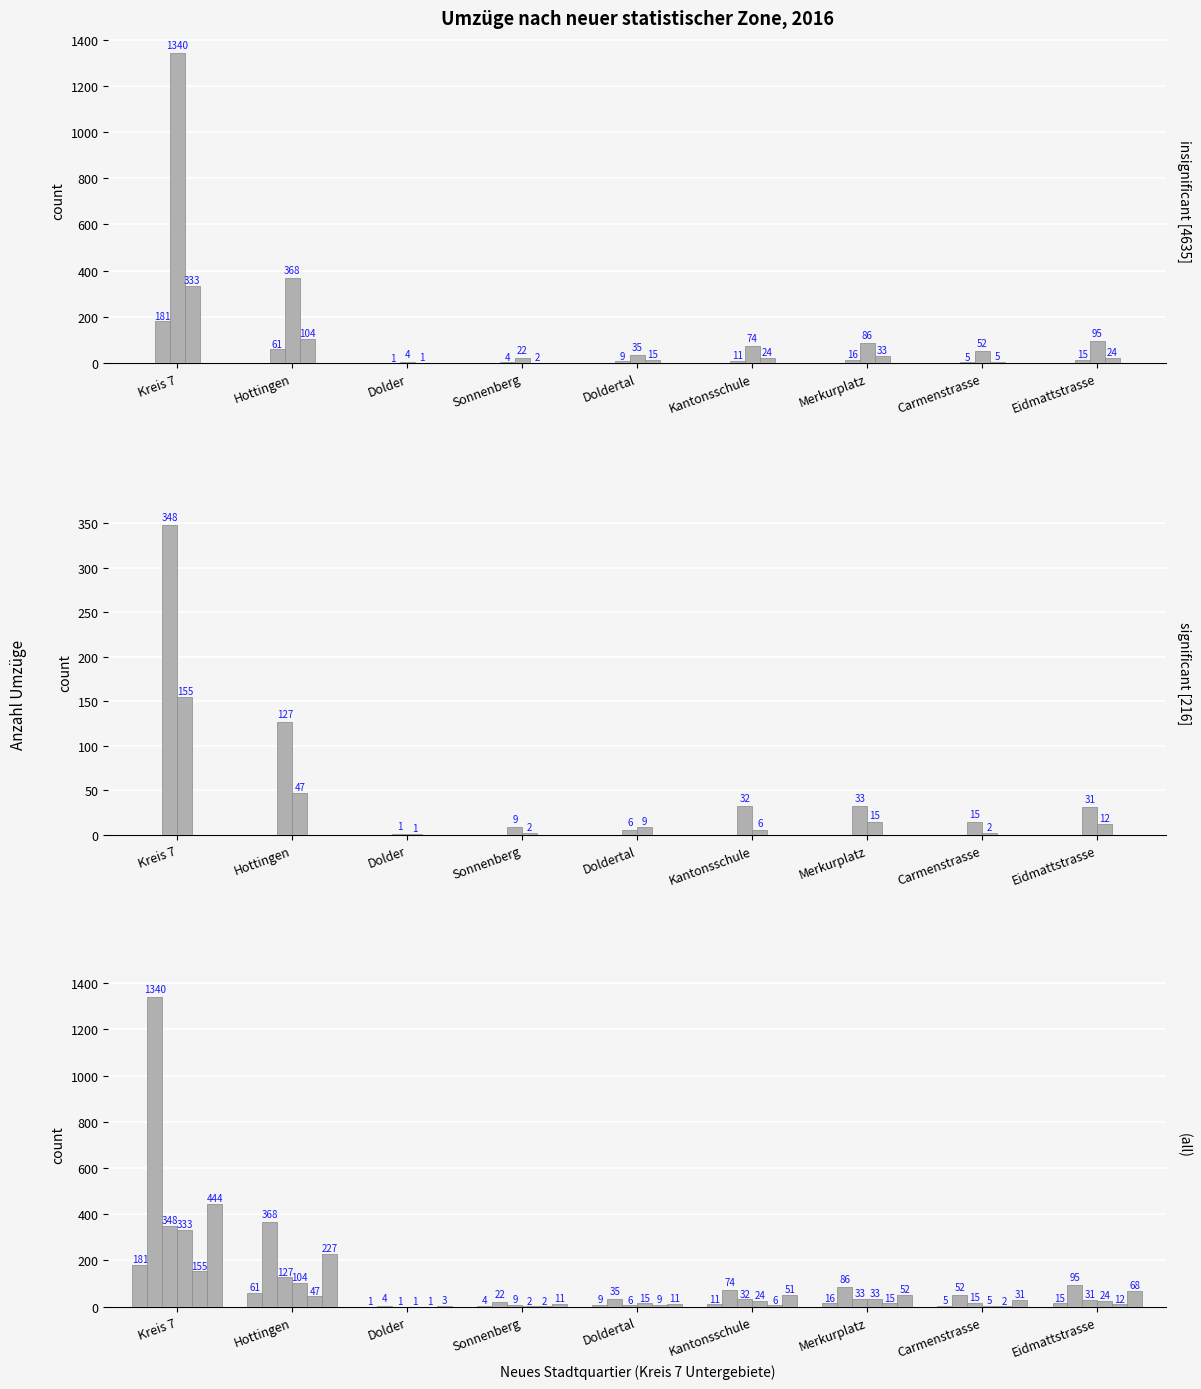

The value of col_21 (Kreis 6) at Dolder is 2. True or false?

False